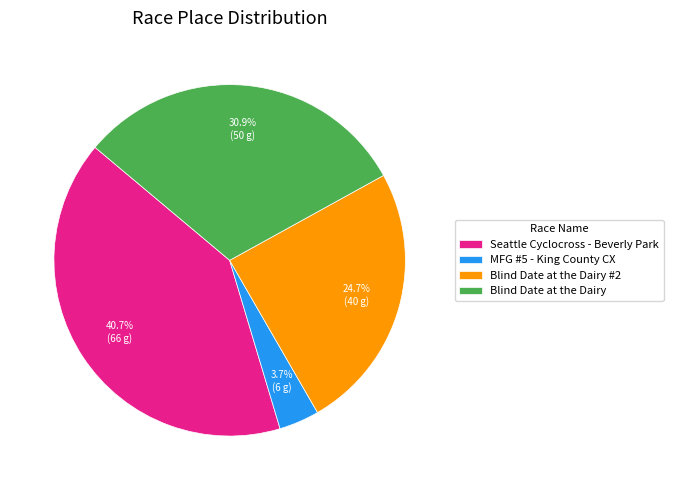

To the nearest percent, what is the combined percentage of Blind Date at the Dairy #2 and Blind Date at the Dairy?

56%